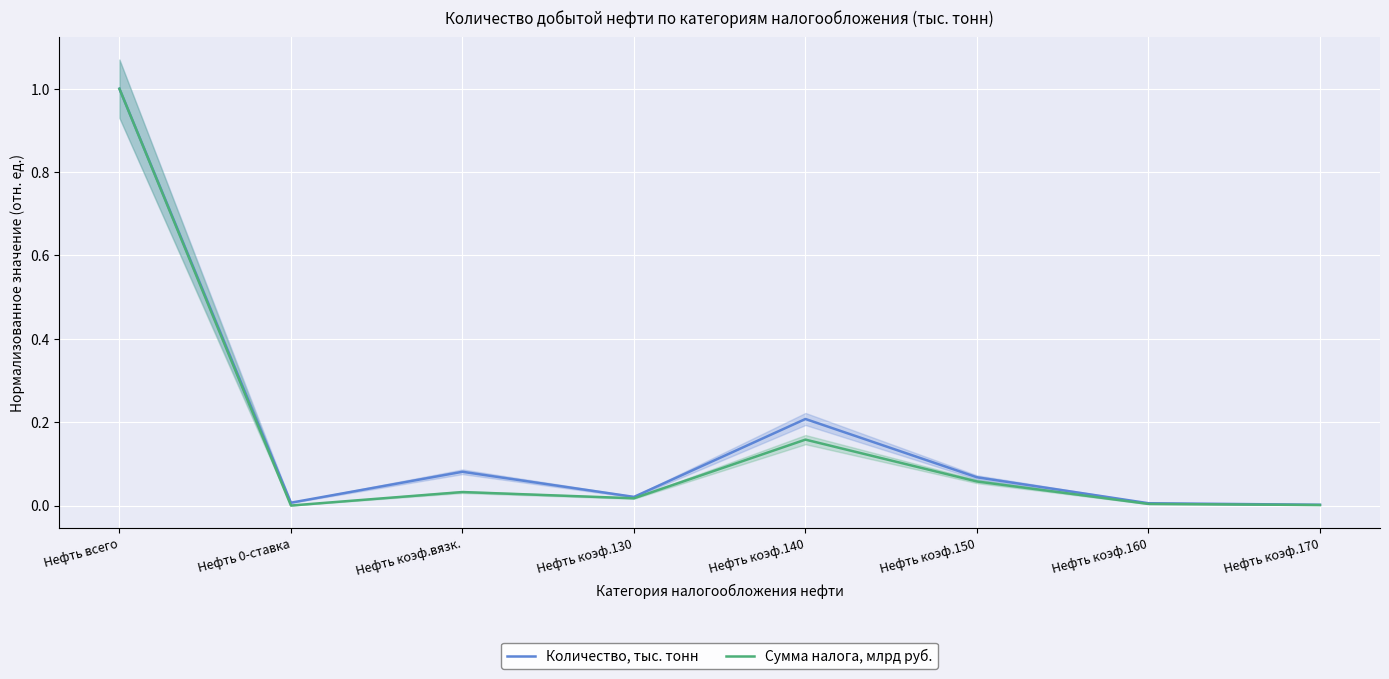

Which series changed the most between Нефть коэф.160 and Нефть коэф.170?

Количество, тыс. тонн